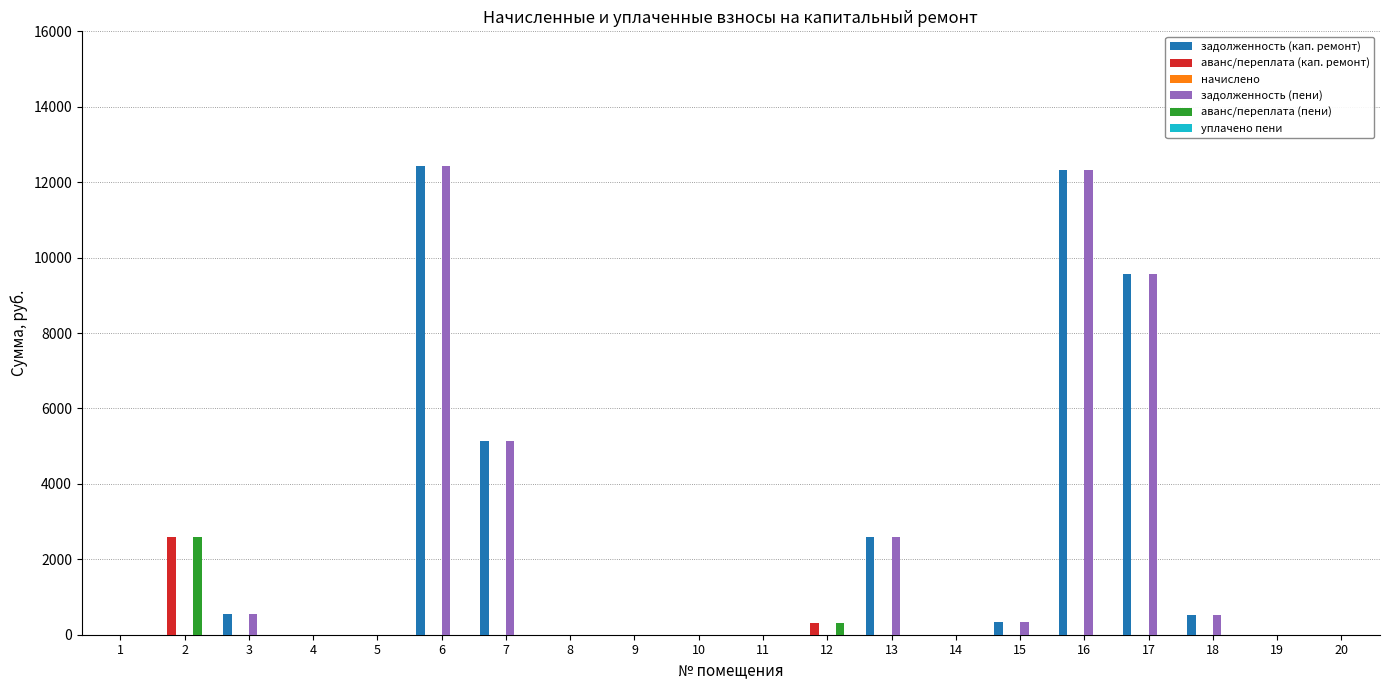

Where is задолженность (кап. ремонт) nearest to the value 6210?

7